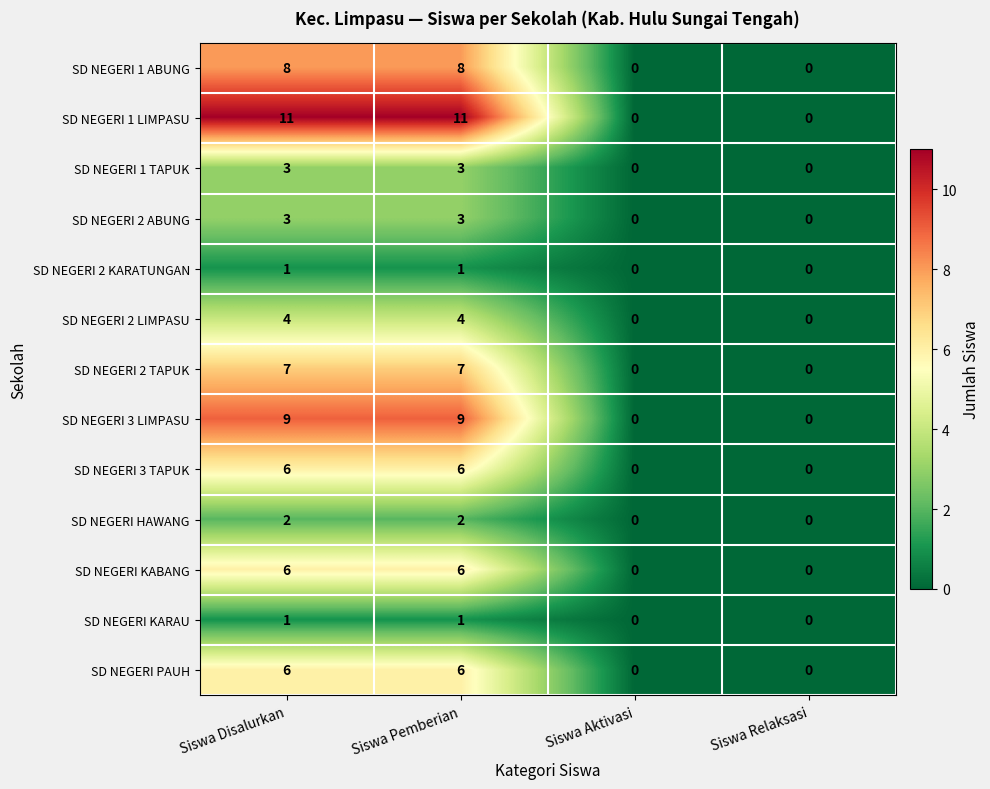

Which series changed the most between Siswa Pemberian and Siswa Aktivasi?

SD NEGERI 1 LIMPASU